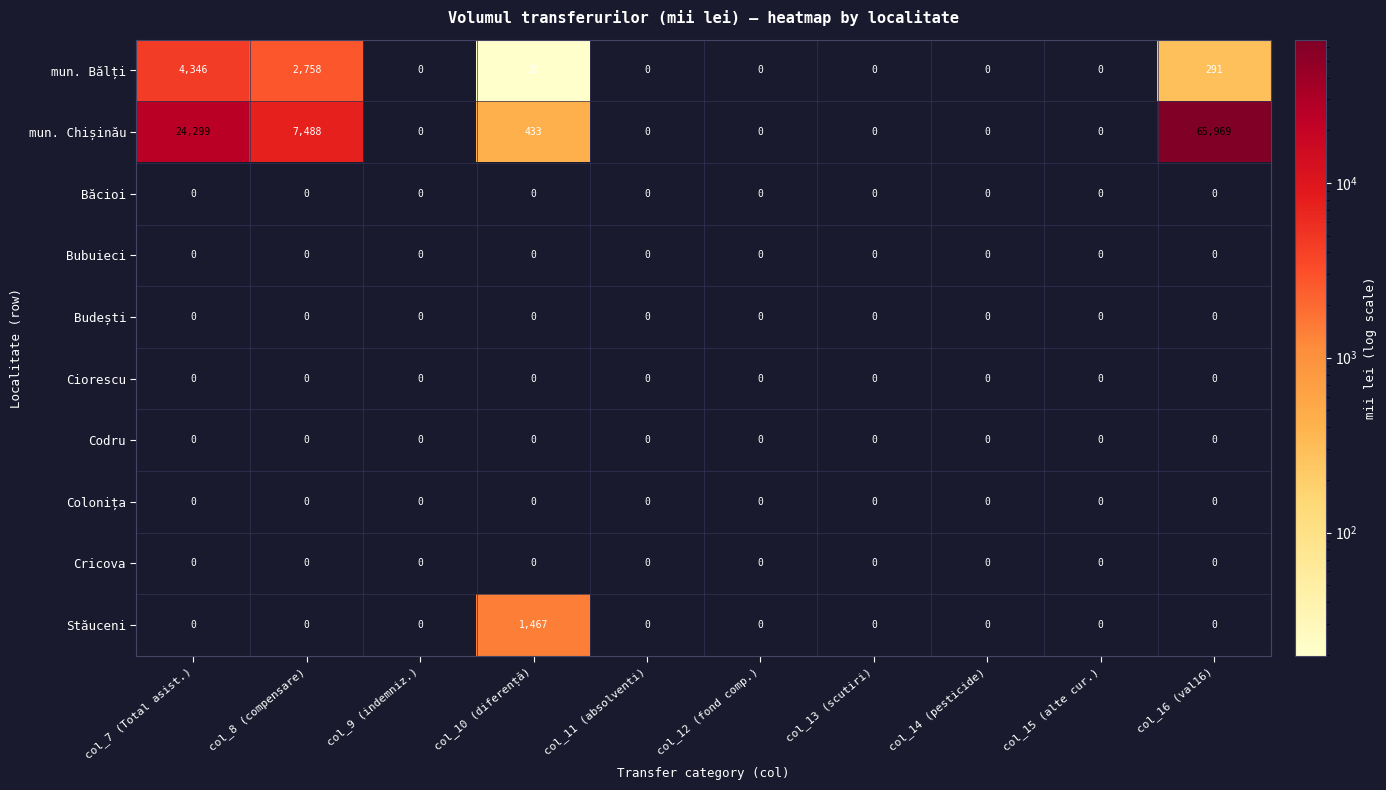

At which category does the chart reach its peak across all series?

col_16 (val16)